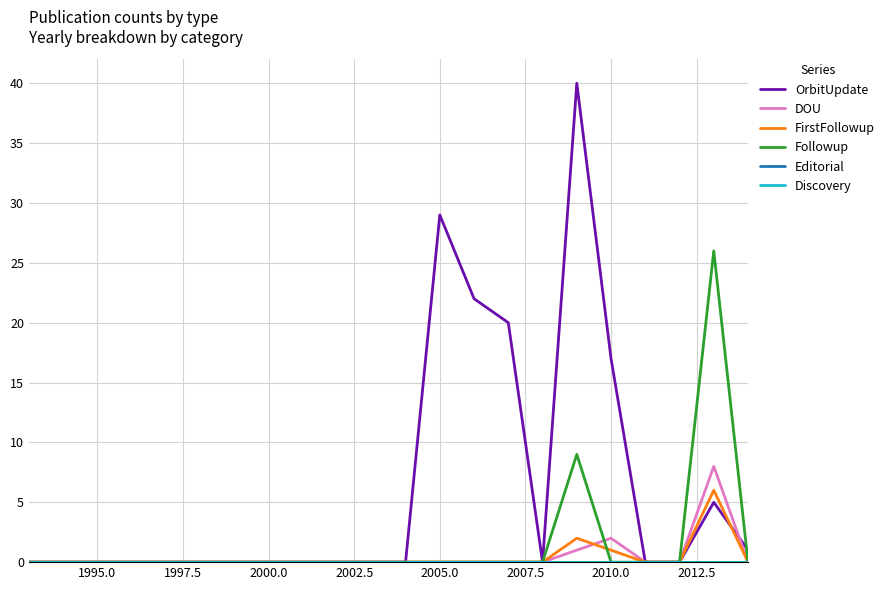

How many interior local peaks does the DOU series have?

2